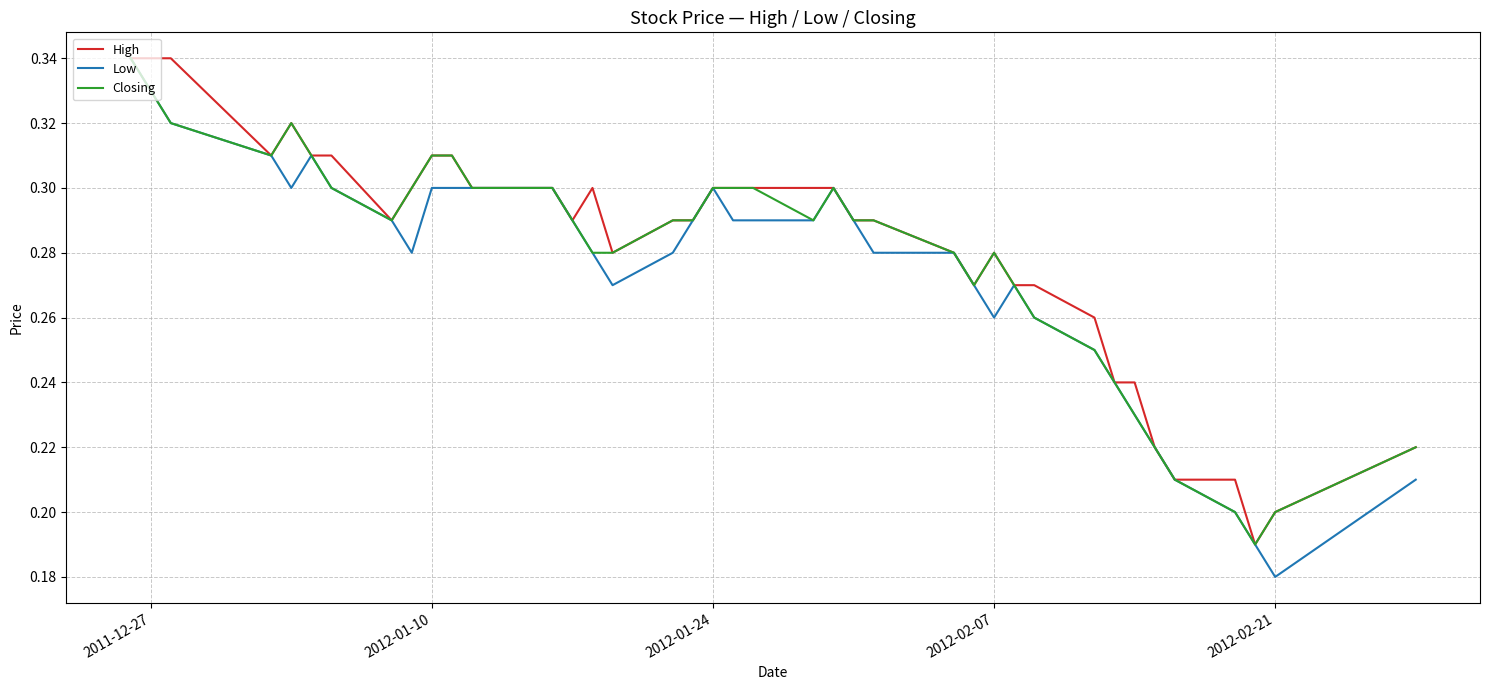

How many lines are shown in the chart?

3